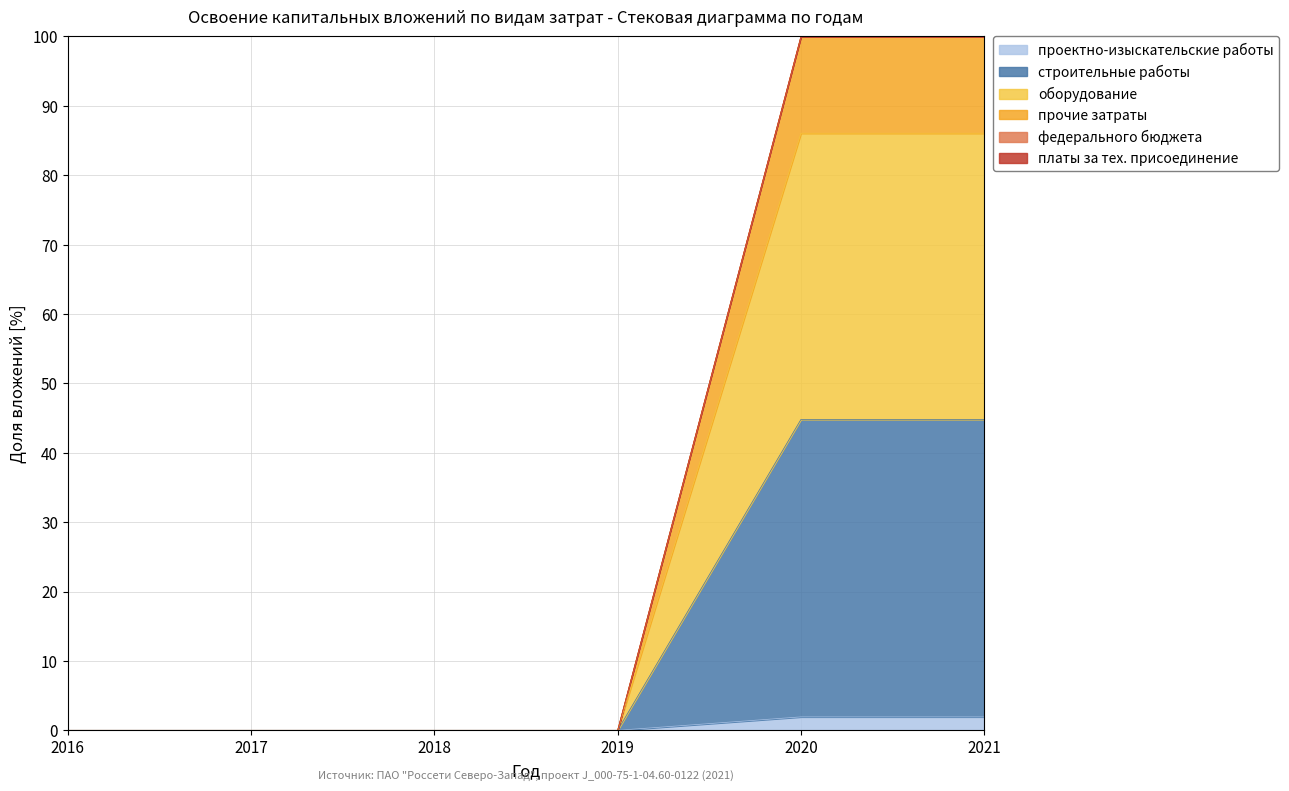

How many lines are shown in the chart?

6